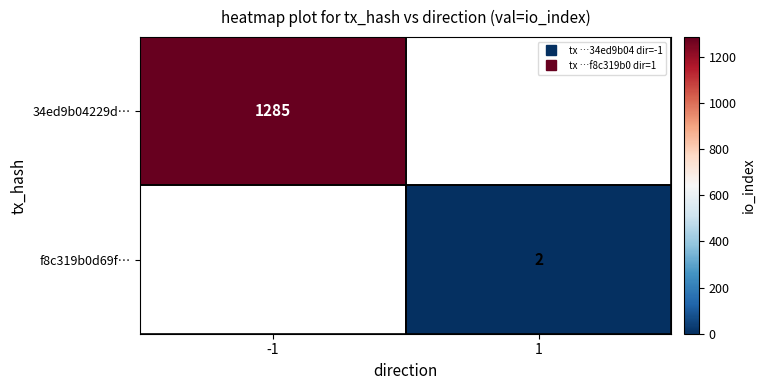

Is the value of 34ed9b04229d… at -1 greater than the value of f8c319b0d69f… at -1?

No